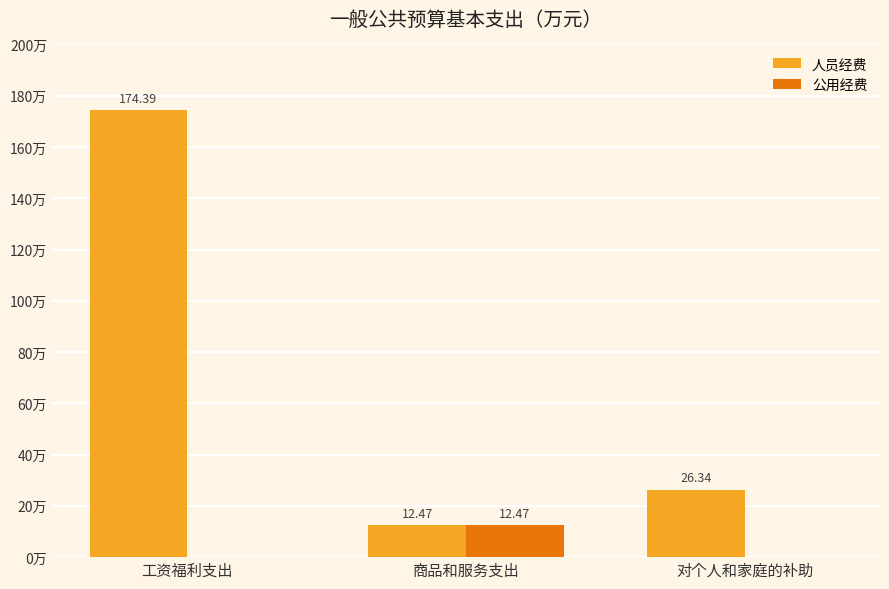

At which label does 人员经费 first exceed 26?

工资福利支出